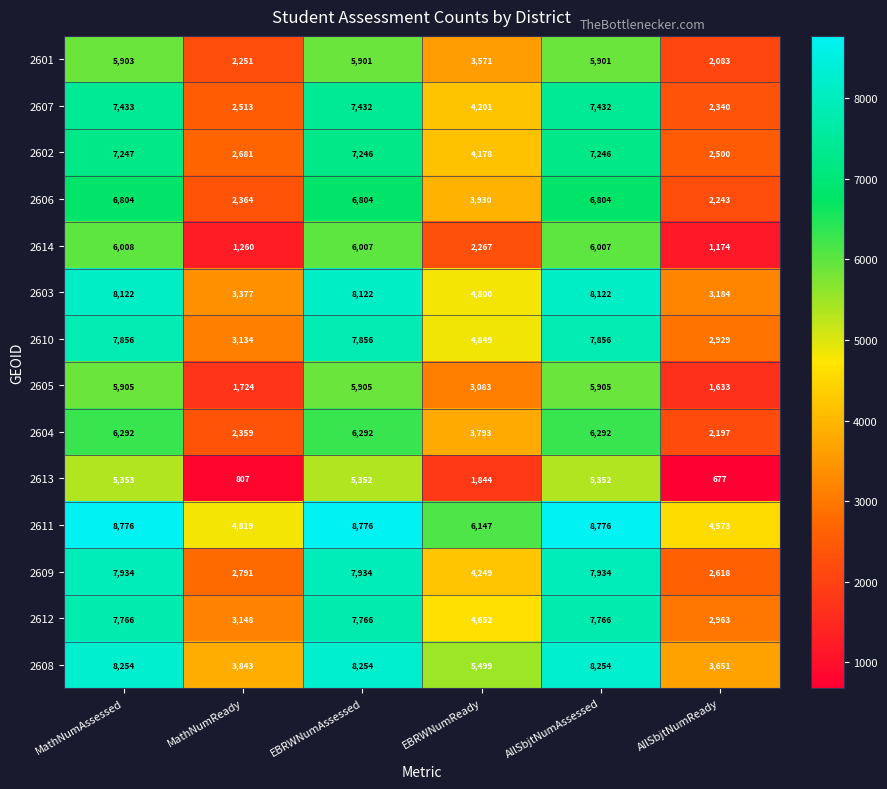

What is the spread (max minus min) of values at MathNumAssessed?

3423